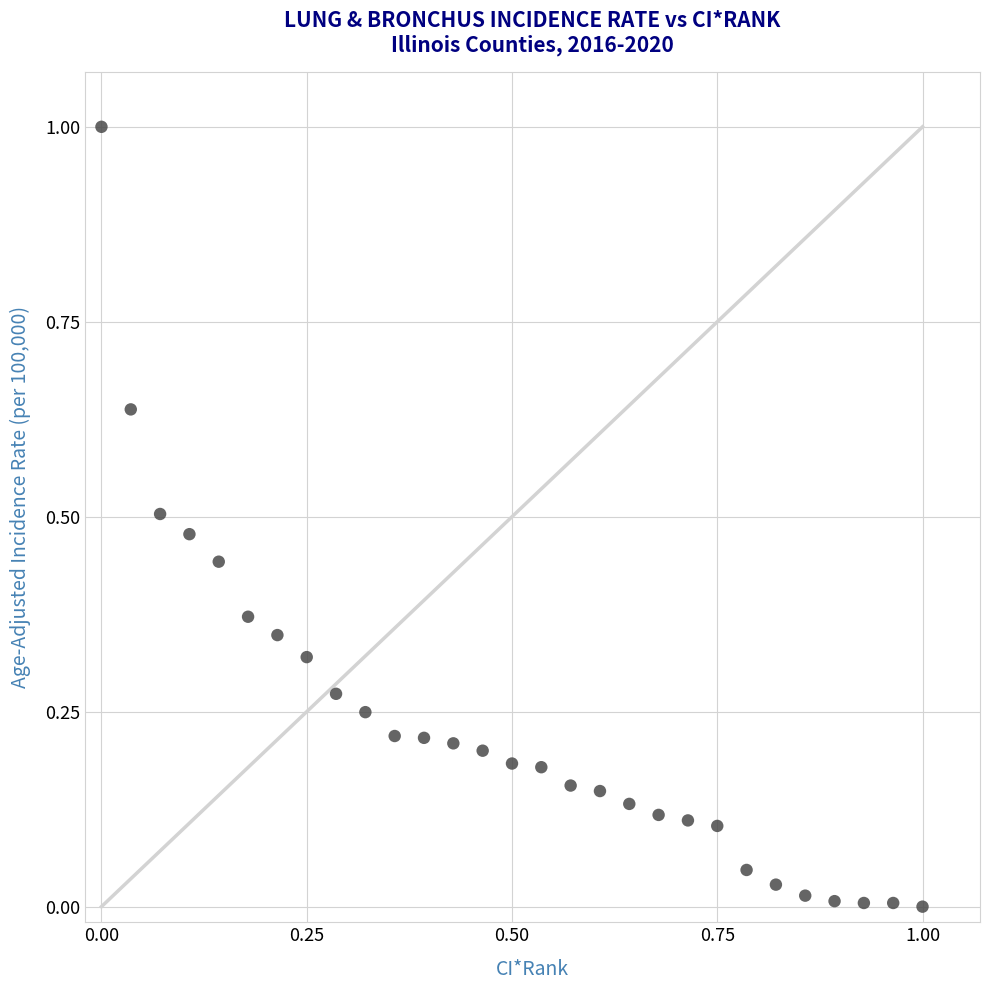

What is the range of X values (max minus min)?

1.0